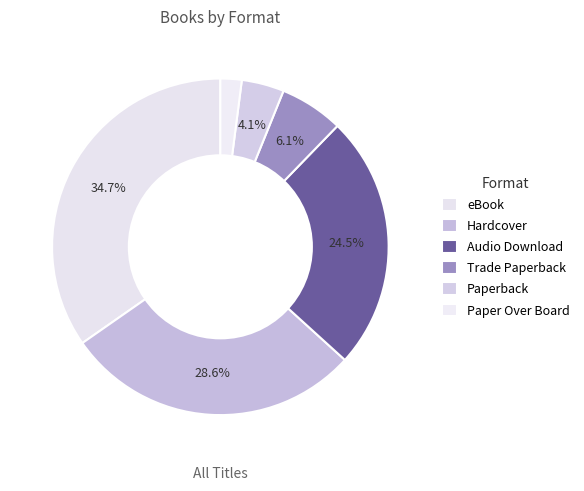

How many segments does this pie chart have?

6